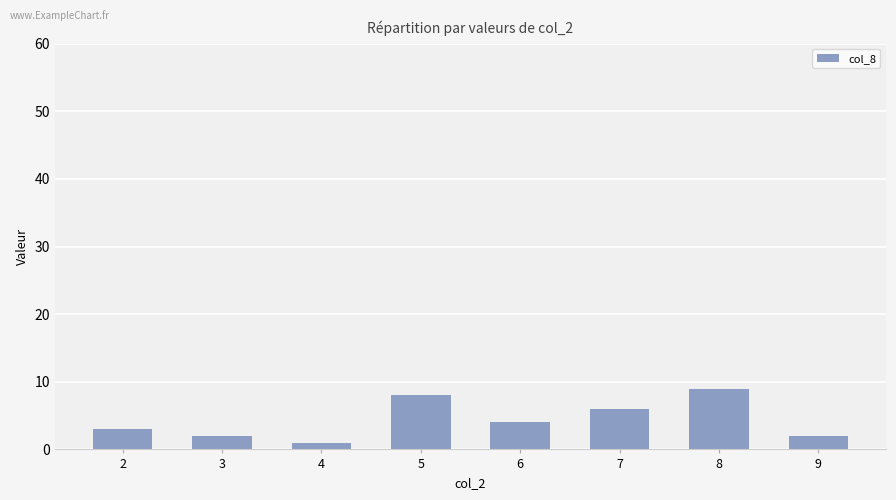

What is the ratio of the value at 8 to the value at 9?

4.5